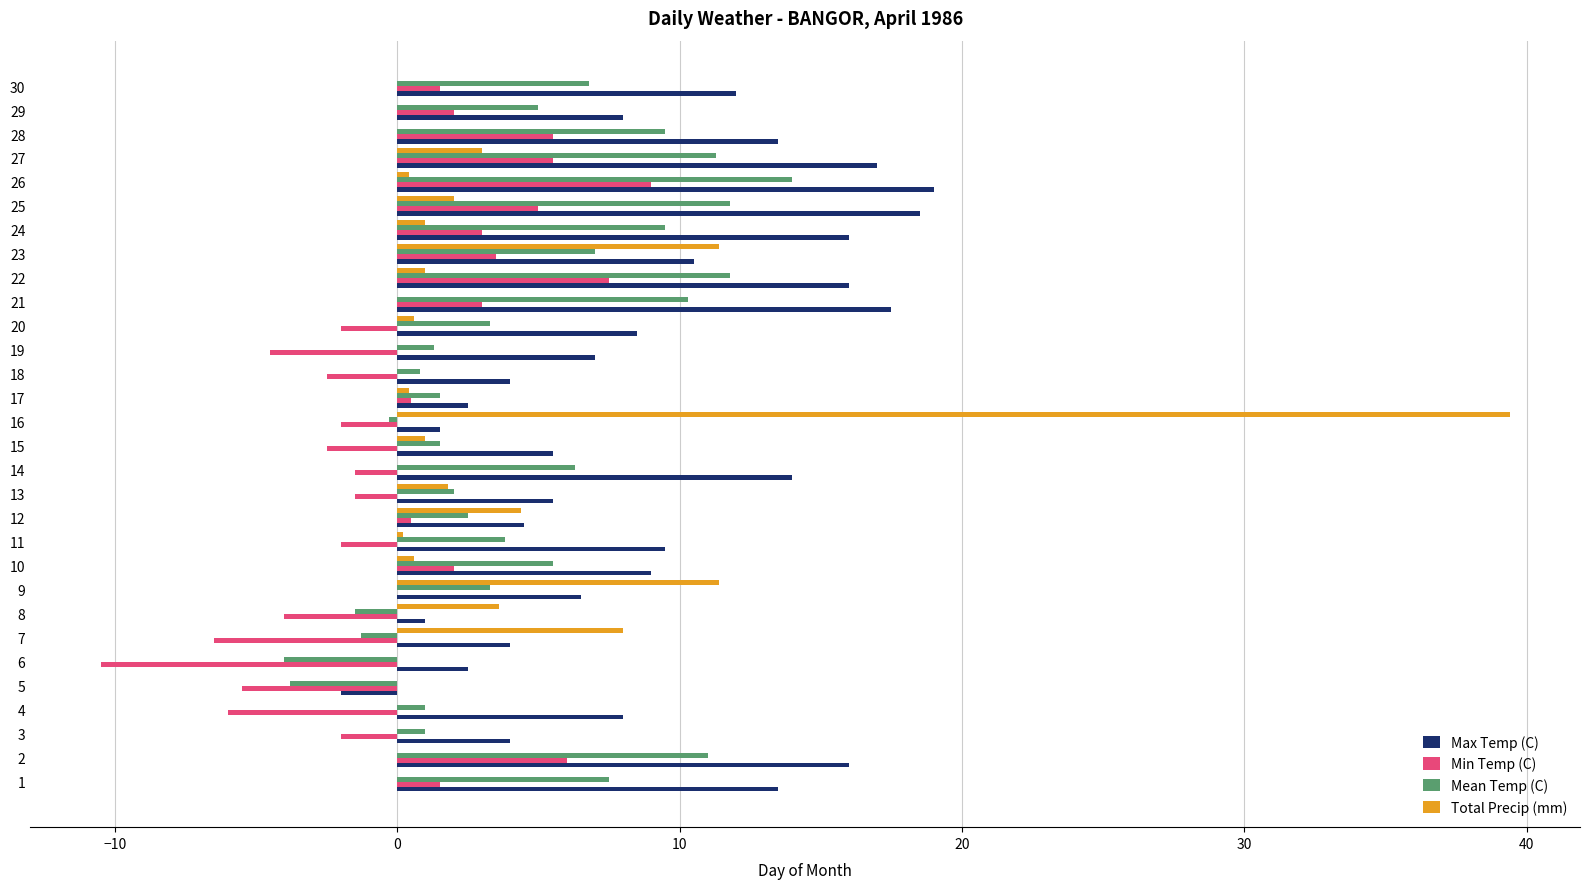

True or false: Total Precip (mm) has a value of 11.9 at 7.

False